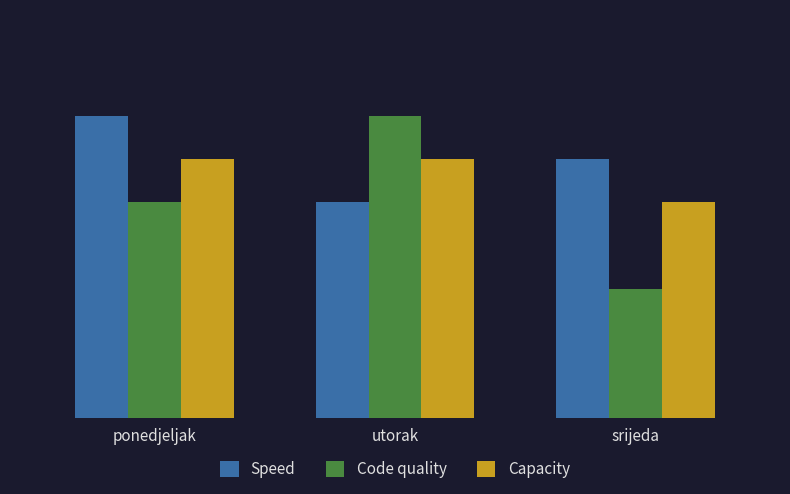

Which label corresponds to the largest value in the chart?

ponedjeljak